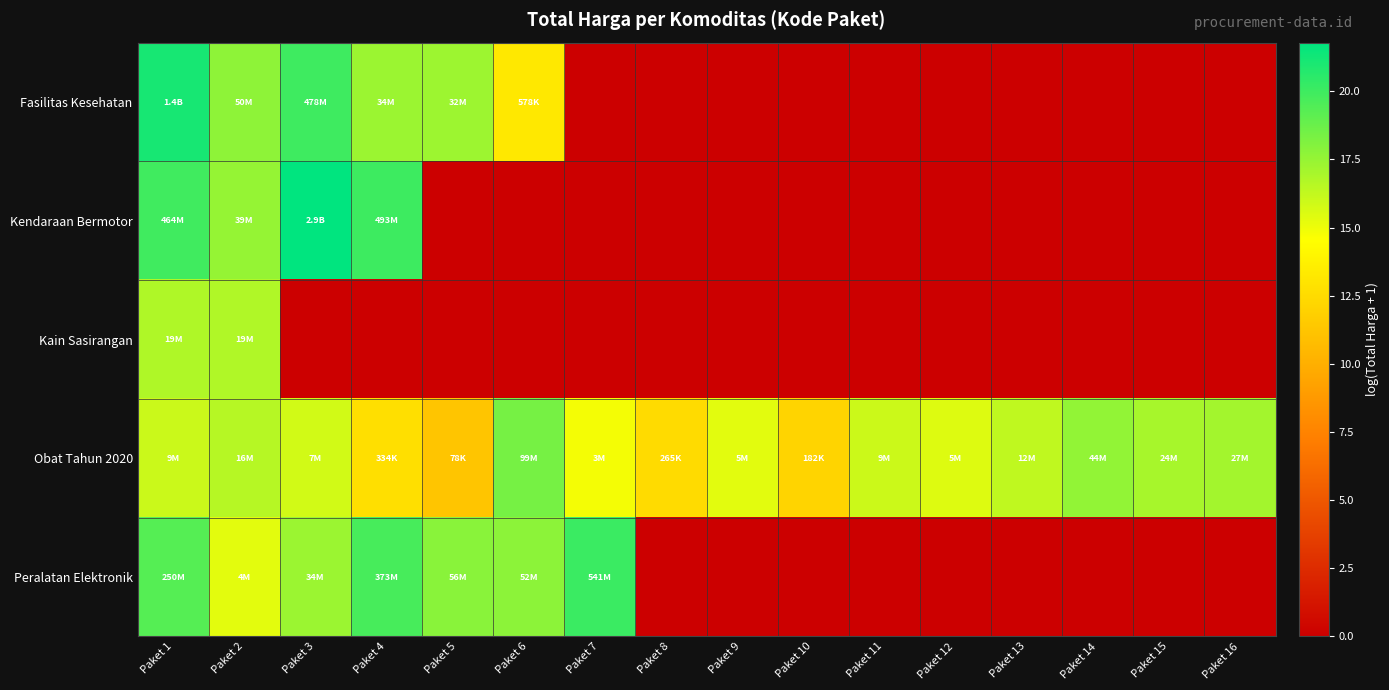

Which category has the highest value across all series?

Paket 3